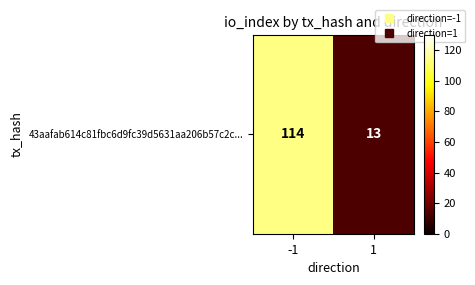

Reading right to left, what are all the values shown in this chart?

13	114